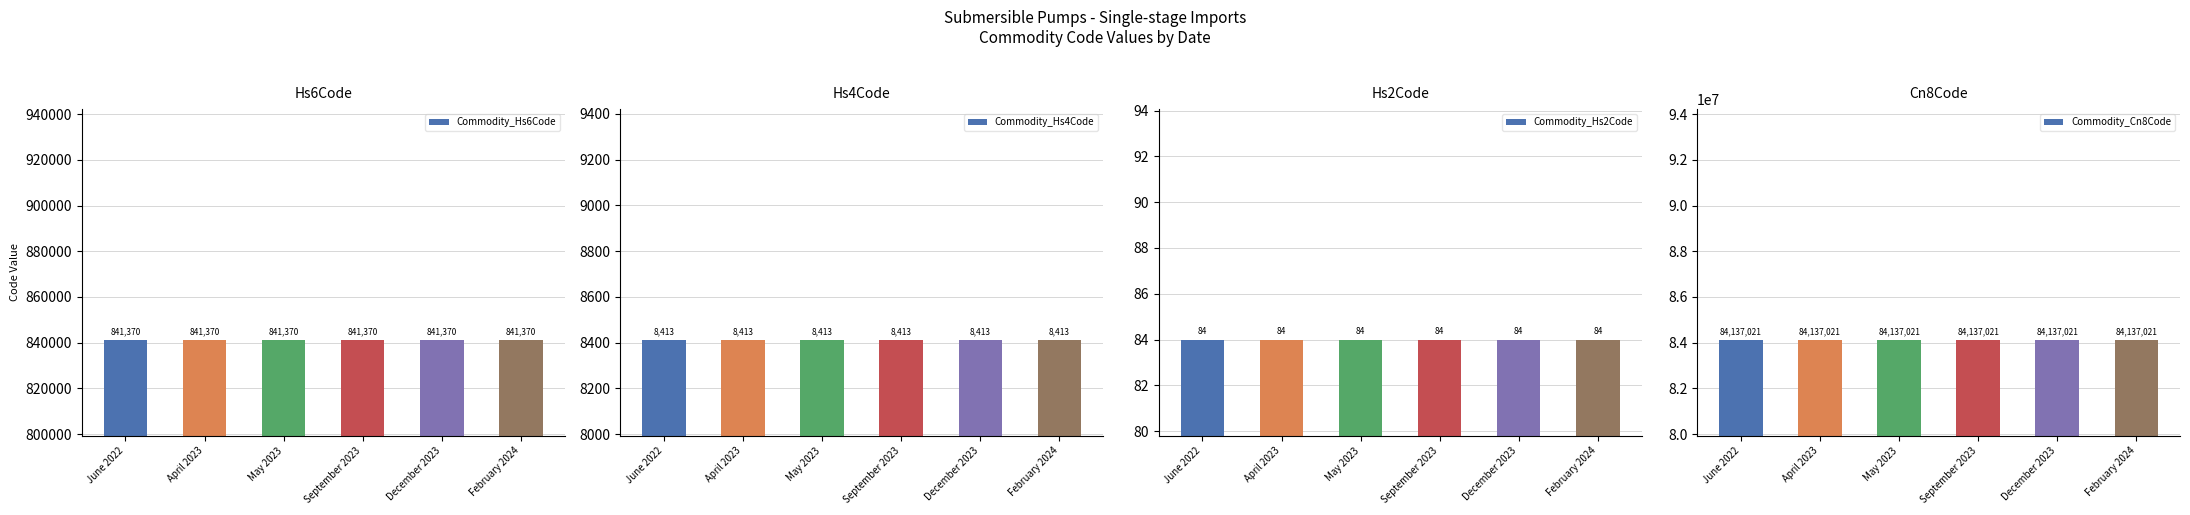

Rank the series by their maximum value, from lowest to highest.

Commodity_Hs2Code, Commodity_Hs4Code, Commodity_Hs6Code, Commodity_Cn8Code